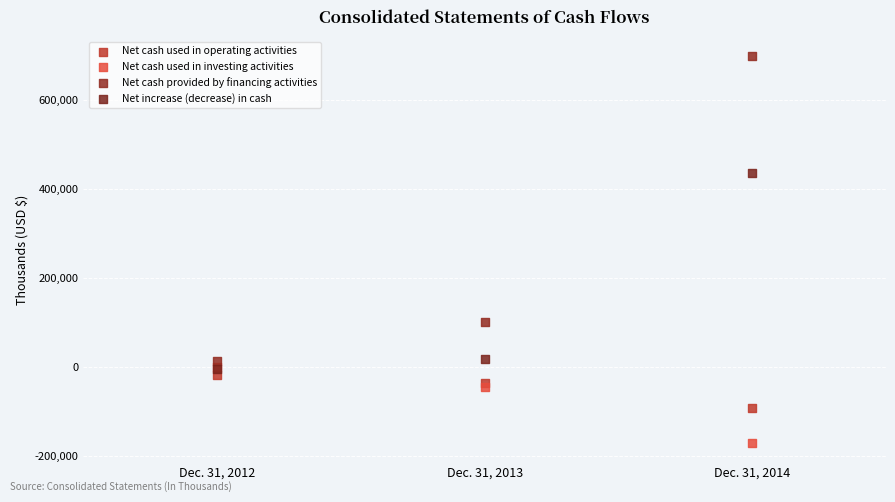

In the Net cash provided by financing activities series, what Y value is closest to 355028?

101018